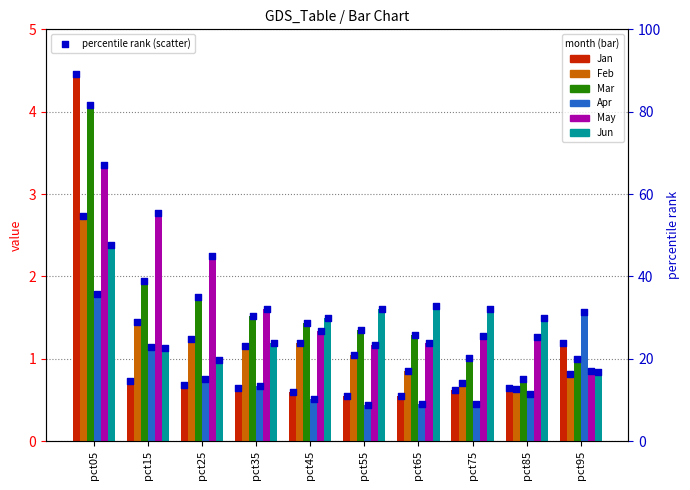

Is the value of Apr at pct45 greater than the value of May at pct15?

No